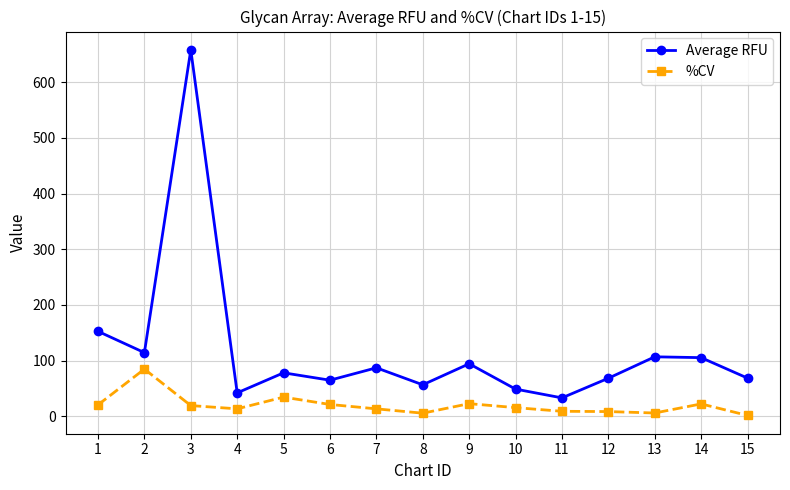

Which category has the highest value in the Average RFU series?

3